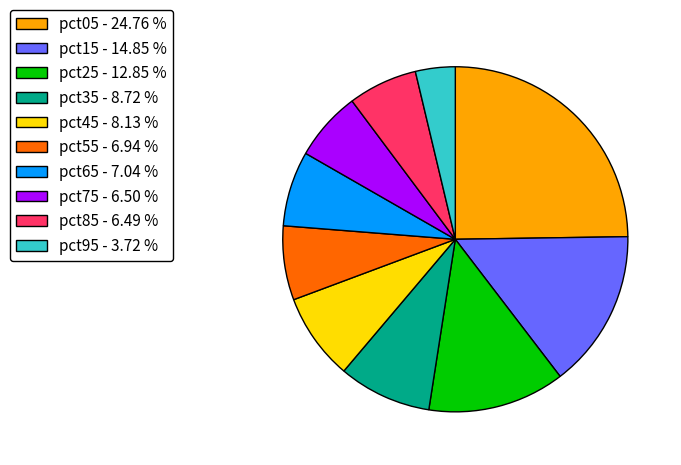

How many segments does this pie chart have?

10